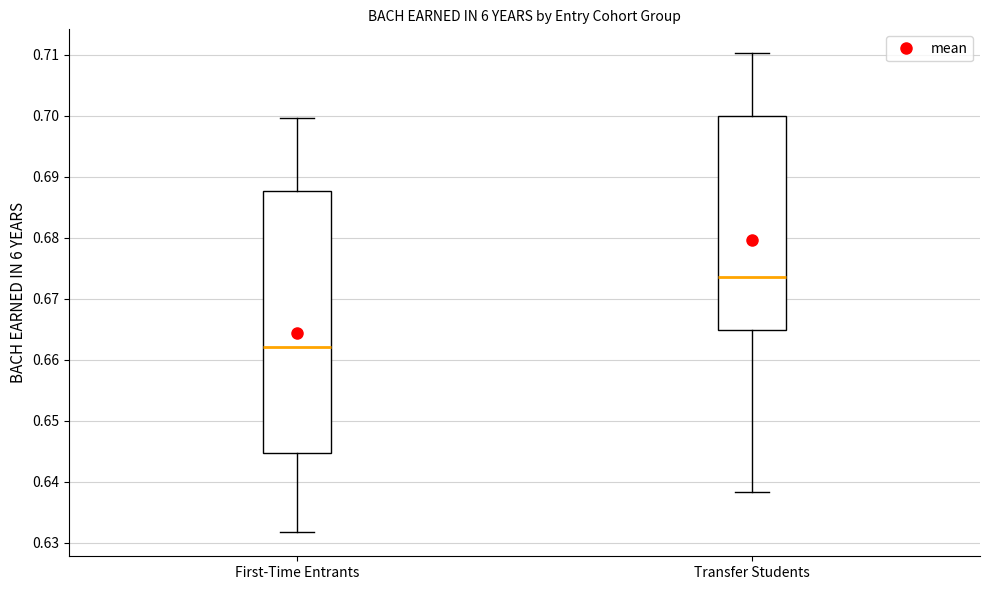

Where does the median line of the box for First-Time Entrants sit on the y-axis? The values are not printed on the chart, so give them approximately, as read against the axis.

0.662